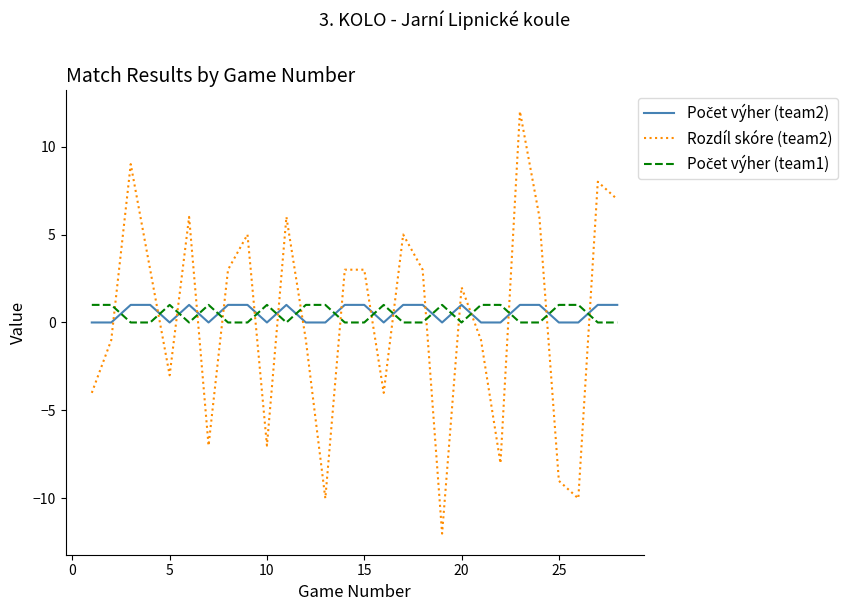

Count the number of categories in the chart.

28